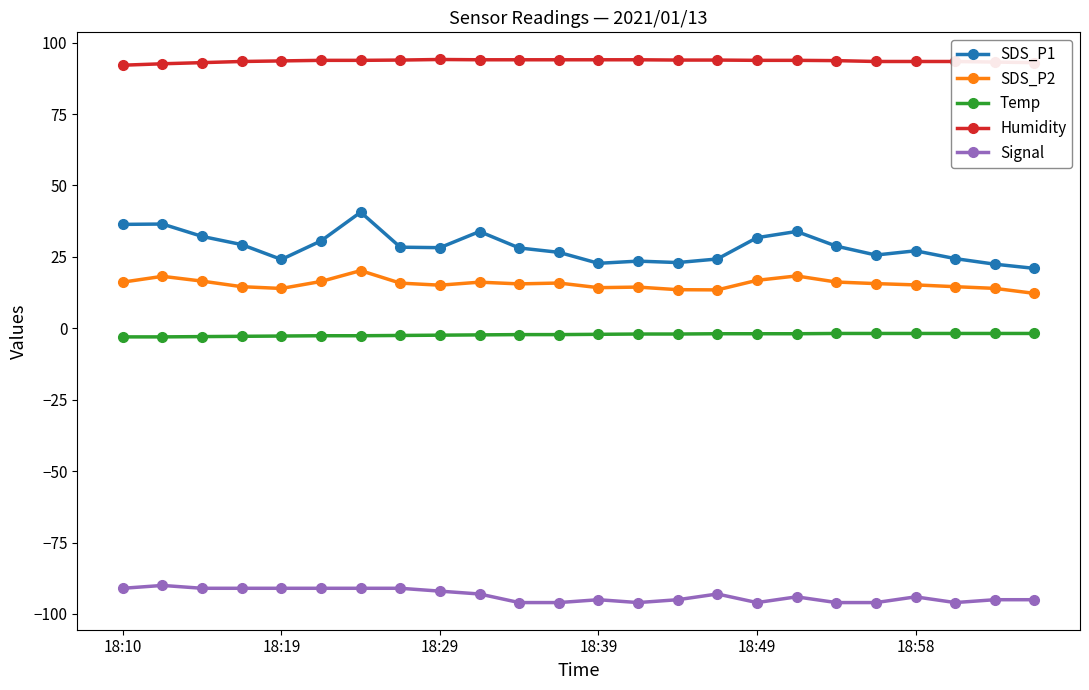

What is the value of the Humidity point at the 21st from the left?

93.4